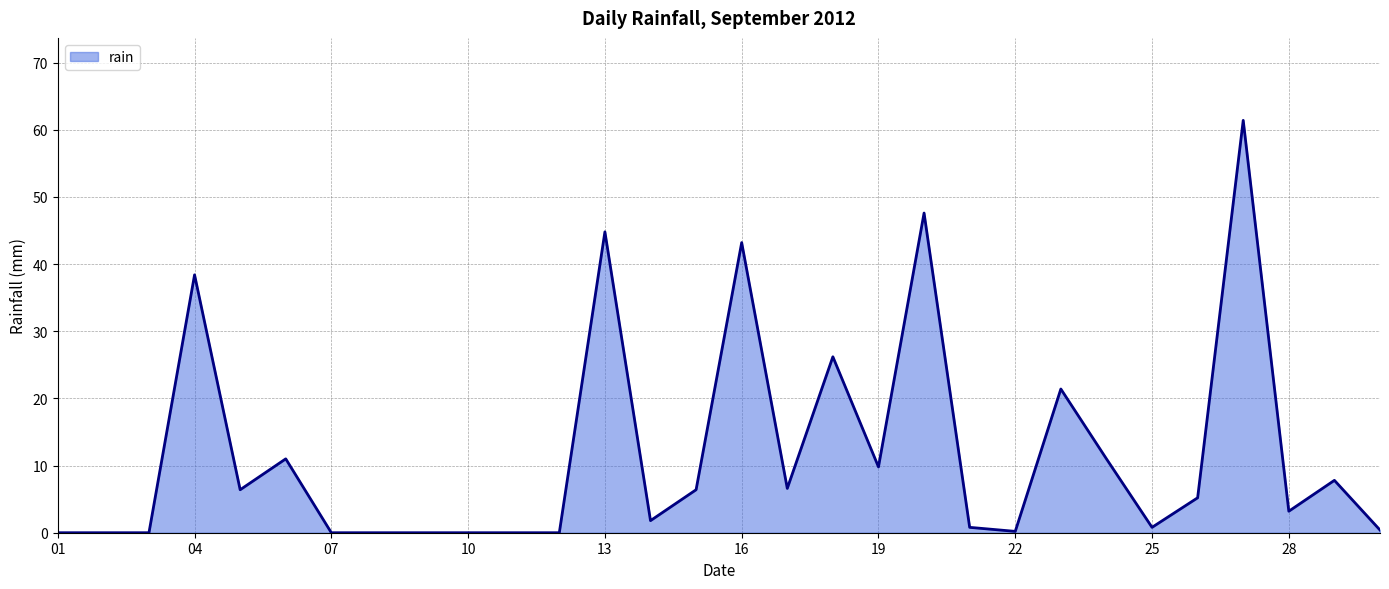

What is the difference between the maximum and minimum values?

61.4